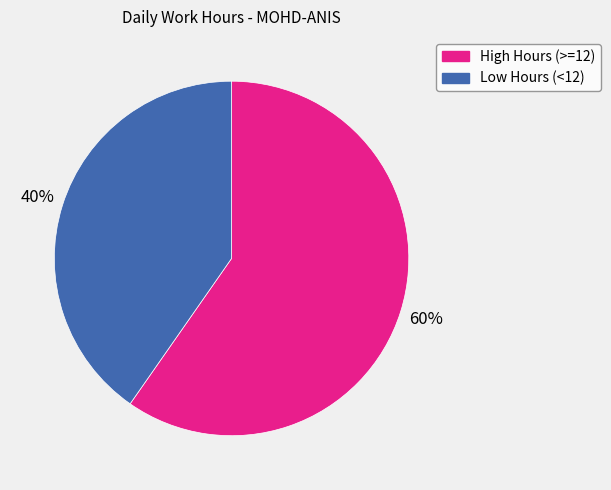

True or false: Low Hours (<12) accounts for 48% of the total.

False